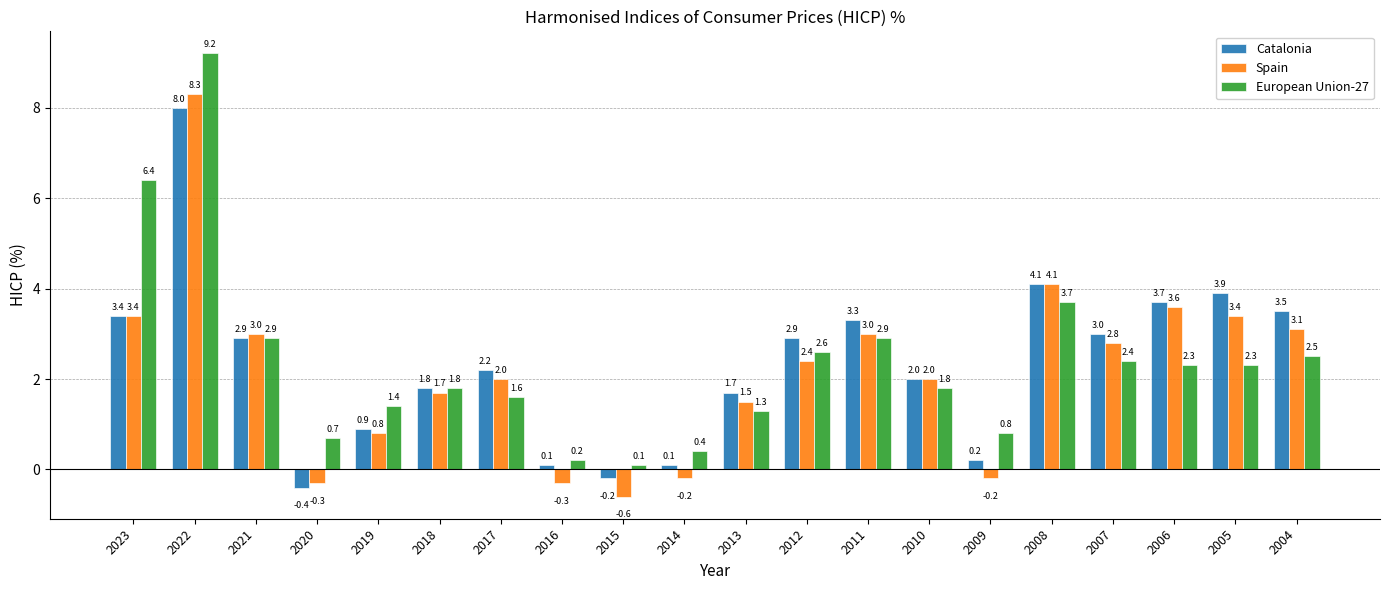

The Catalonia series shows 2.9 at 2021. True or false?

True